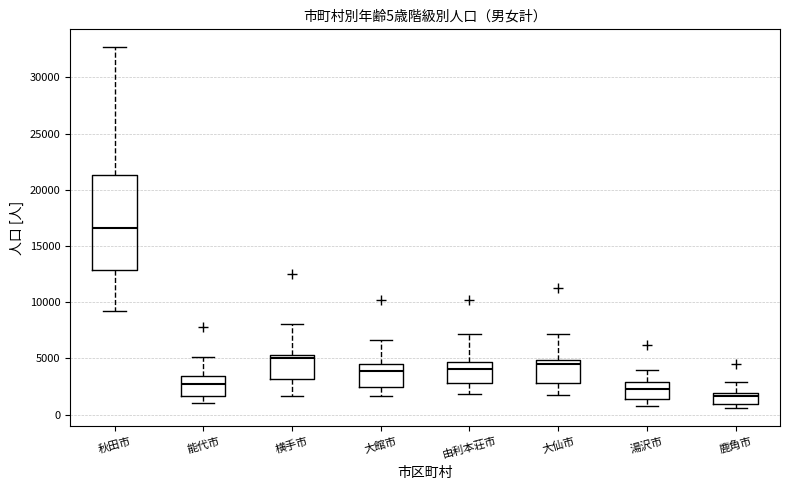

Which box is the tallest, from its lower edge to its upper edge?

秋田市